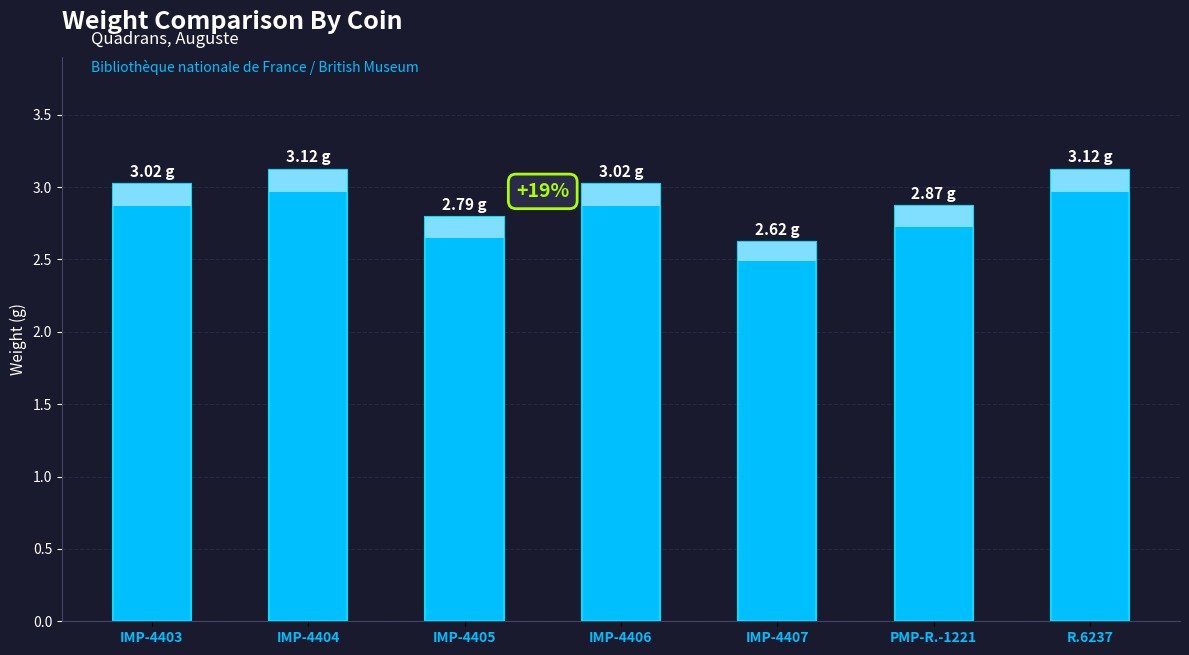

How many series are shown in this chart?

1